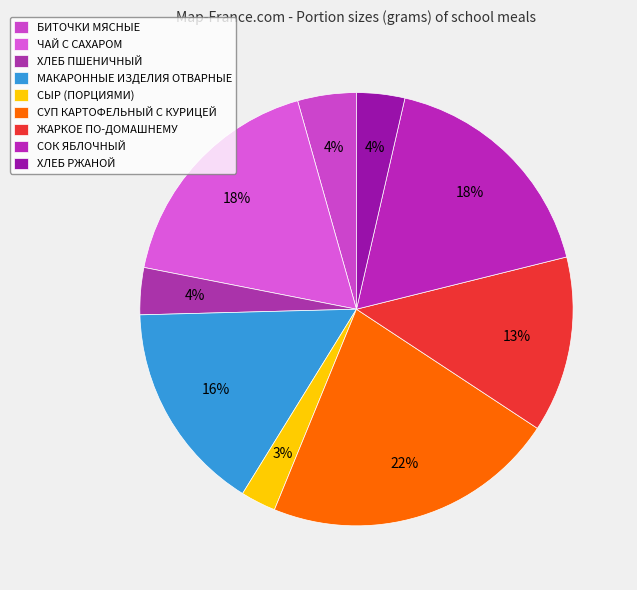

Is there a majority slice in this chart?

No